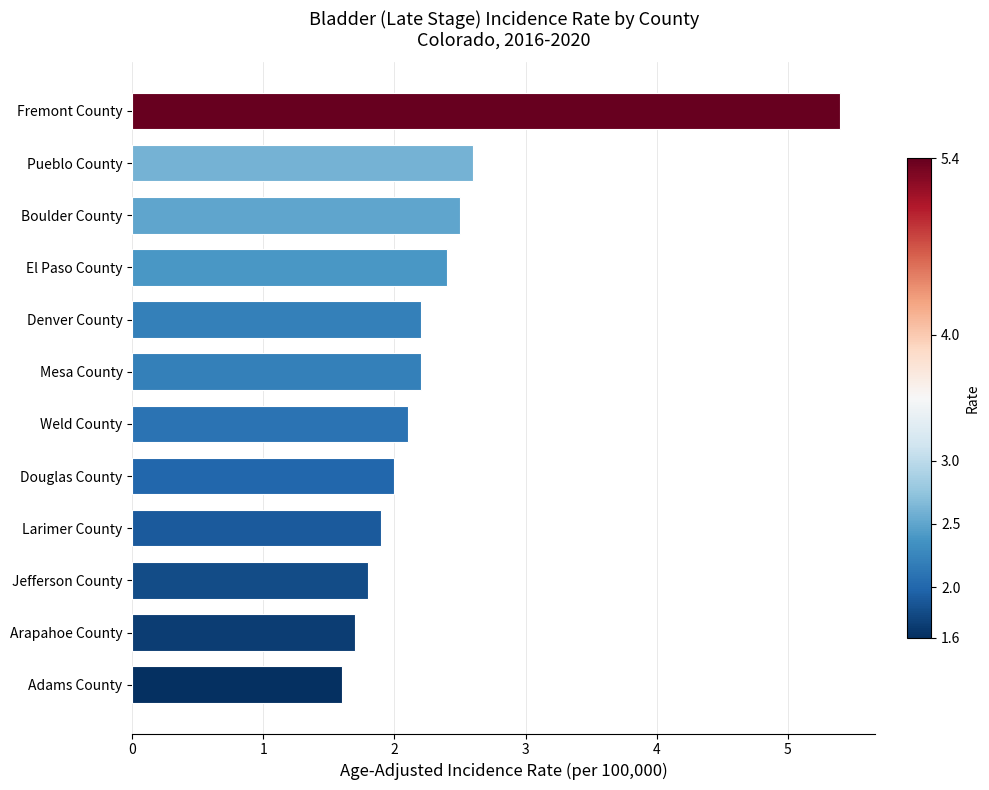

What is the smallest value displayed?

1.6